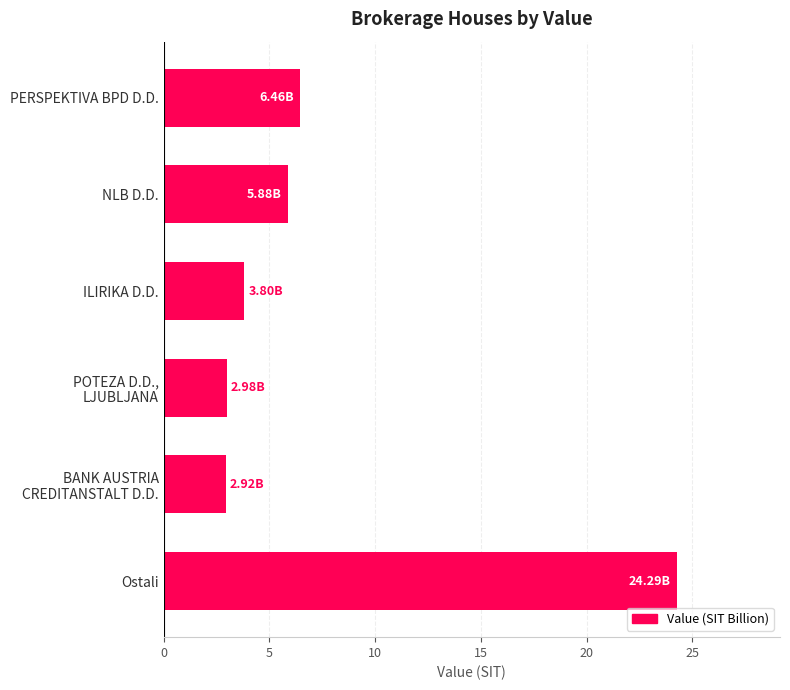

What is the label of the 6th bar from the top?

Ostali